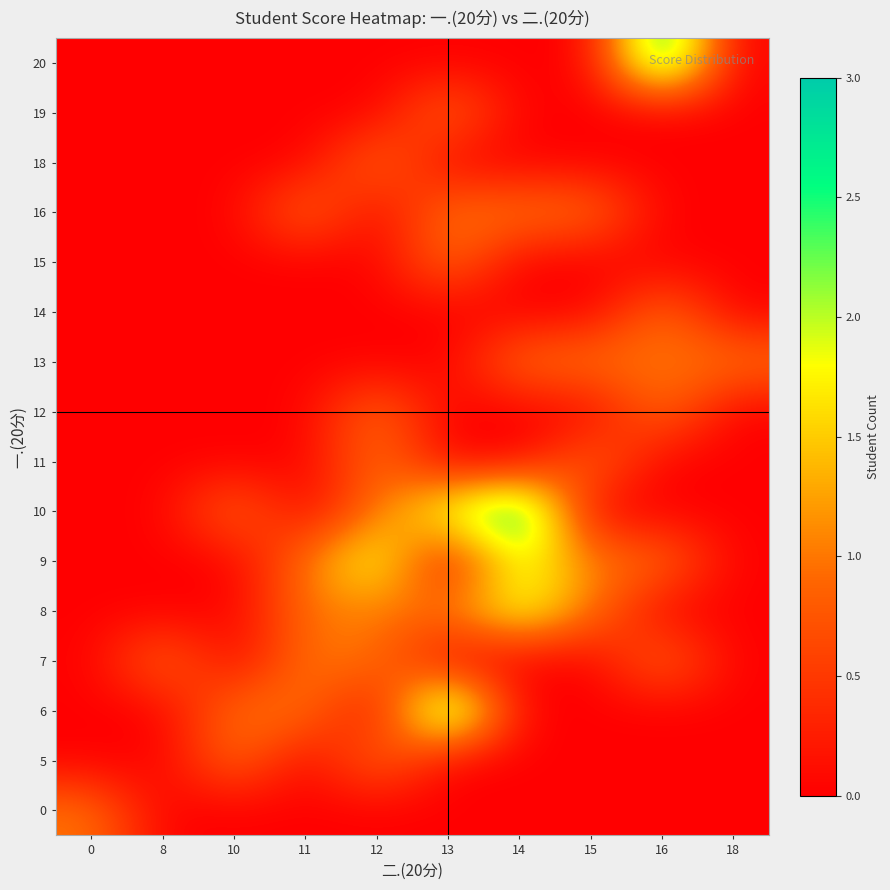

Reading right to left, list all the values displayed in this chart.

0: 18=0	16=0	15=0	14=0	13=0	12=0	11=0	10=0	8=0	0=1
5: 18=0	16=0	15=0	14=0	13=0	12=1	11=0	10=1	8=0	0=0
6: 18=0	16=0	15=0	14=0	13=3	12=0	11=1	10=1	8=0	0=0
7: 18=0	16=1	15=0	14=0	13=0	12=1	11=1	10=0	8=1	0=0
8: 18=0	16=0	15=1	14=2	13=1	12=1	11=1	10=0	8=0	0=0
9: 18=0	16=1	15=1	14=2	13=0	12=2	11=1	10=0	8=0	0=0
10: 18=0	16=0	15=0	14=3	13=2	12=1	11=0	10=1	8=0	0=0
11: 18=0	16=0	15=1	14=0	13=0	12=1	11=0	10=0	8=0	0=0
12: 18=0	16=1	15=0	14=0	13=0	12=1	11=0	10=0	8=0	0=0
13: 18=1	16=1	15=1	14=1	13=0	12=0	11=0	10=0	8=0	0=0
14: 18=0	16=1	15=0	14=0	13=0	12=0	11=0	10=0	8=0	0=0
15: 18=0	16=0	15=0	14=0	13=1	12=0	11=0	10=0	8=0	0=0
16: 18=0	16=0	15=1	14=1	13=1	12=0	11=1	10=0	8=0	0=0
18: 18=0	16=0	15=0	14=0	13=0	12=1	11=0	10=0	8=0	0=0
19: 18=0	16=0	15=0	14=0	13=1	12=0	11=0	10=0	8=0	0=0
20: 18=0	16=3	15=0	14=0	13=0	12=0	11=0	10=0	8=0	0=0